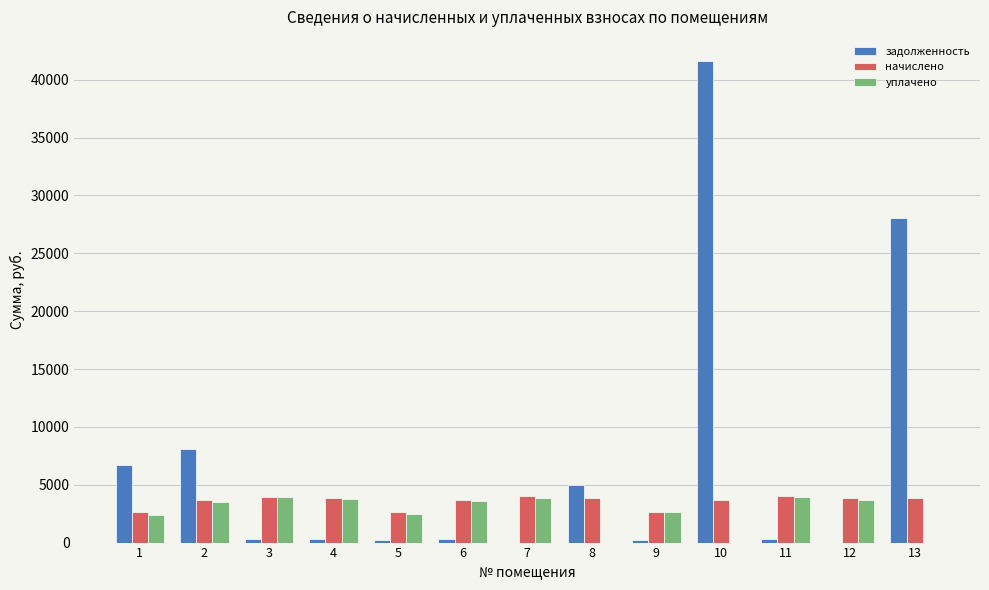

Which series has the largest total across all categories?

задолженность